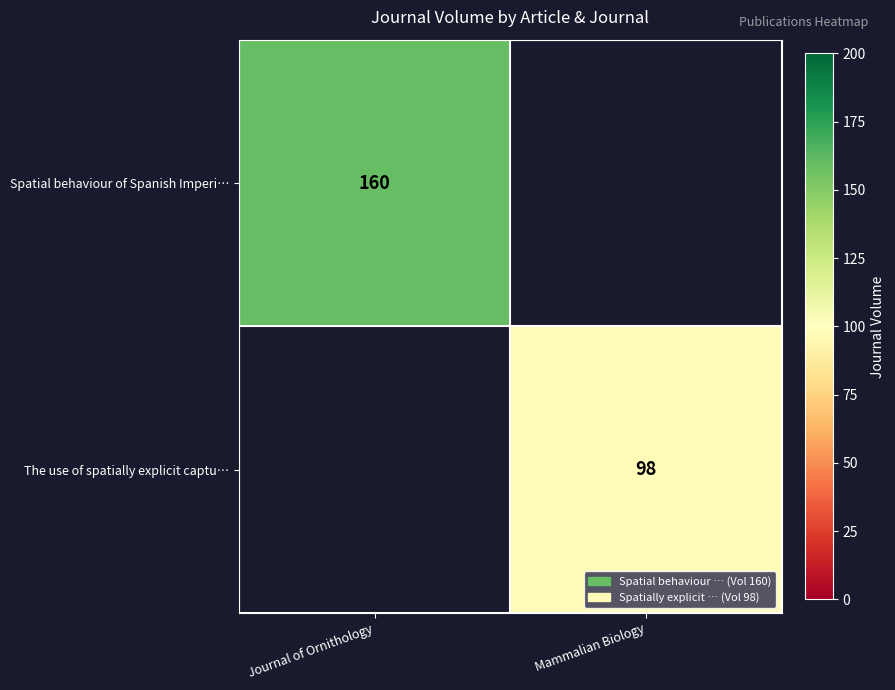

Is it true that Spatial behaviour of Spanish Imperi… equals 72 at Journal of Ornithology?

False